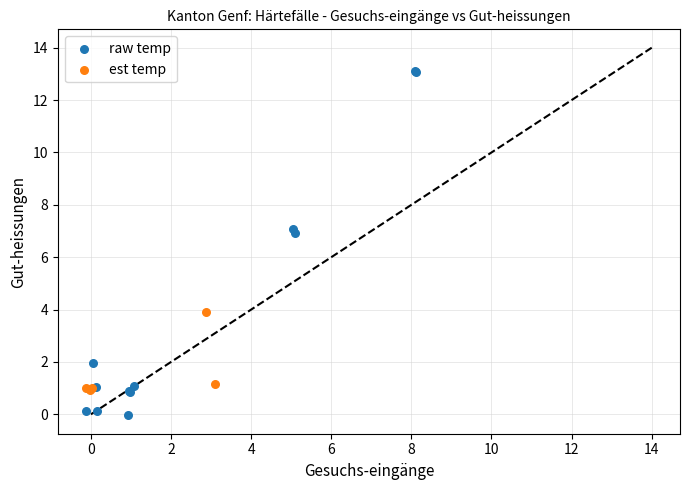

Which series has the widest spread of Y values?

raw temp